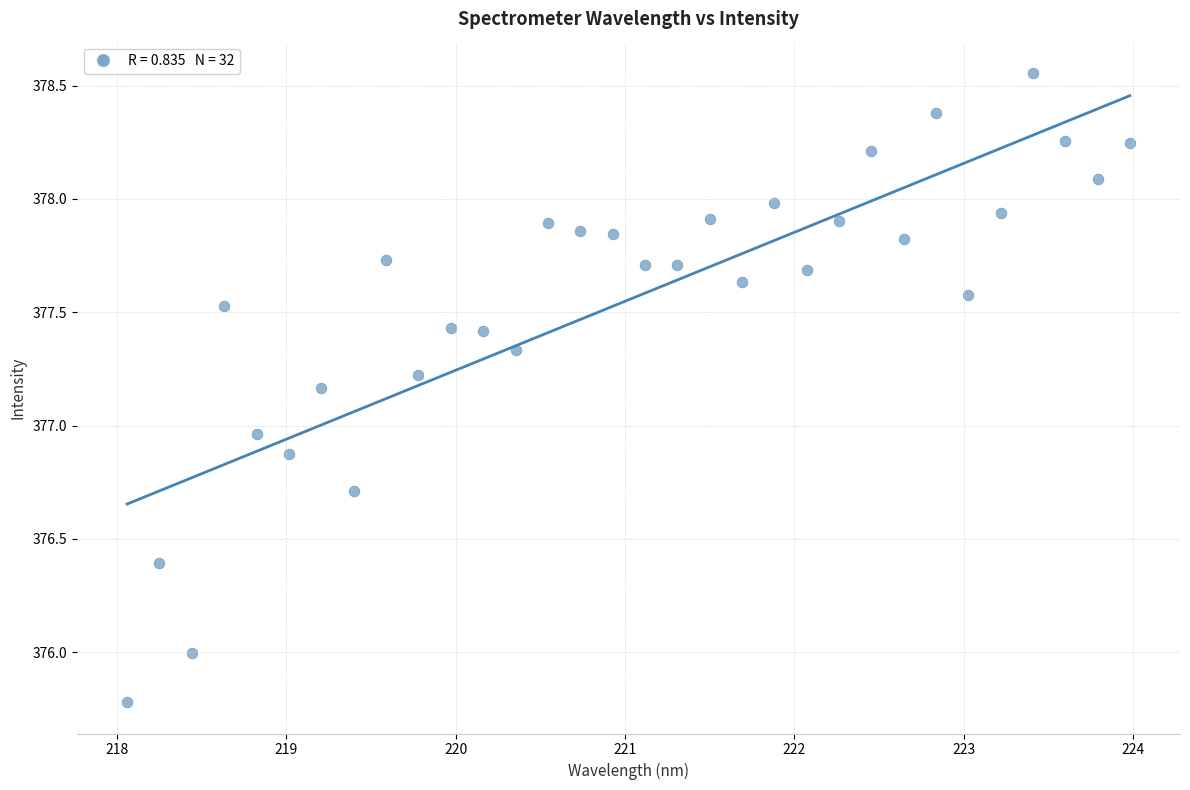

What is the range of X values (max minus min)?

5.9